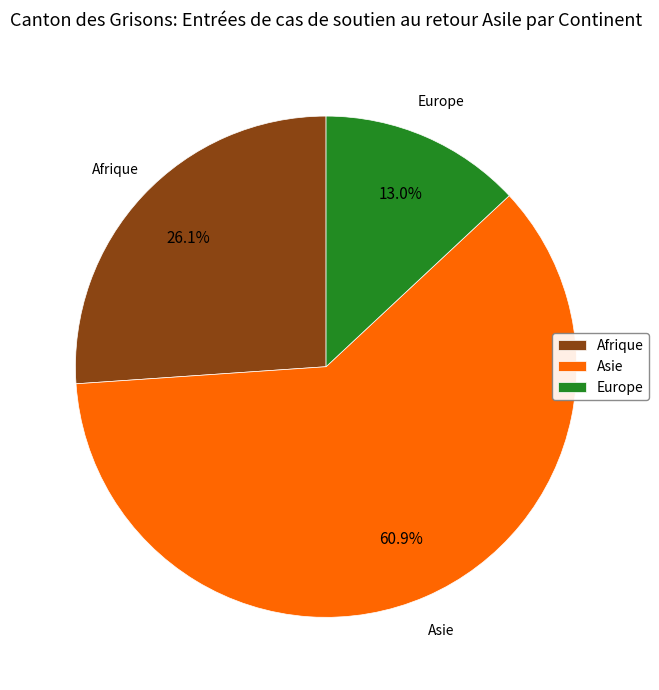

Is the sum of Europe and Asie greater than half?

Yes